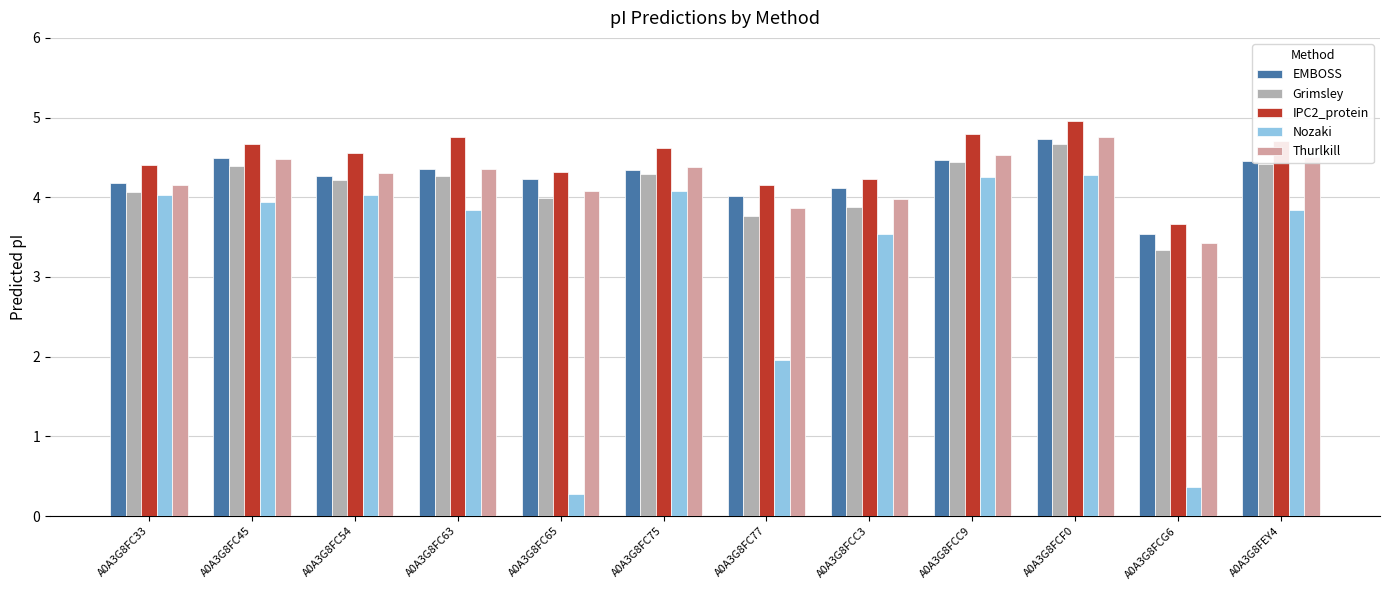

What is the difference between the maximum and minimum values in the Grimsley series?

1.3